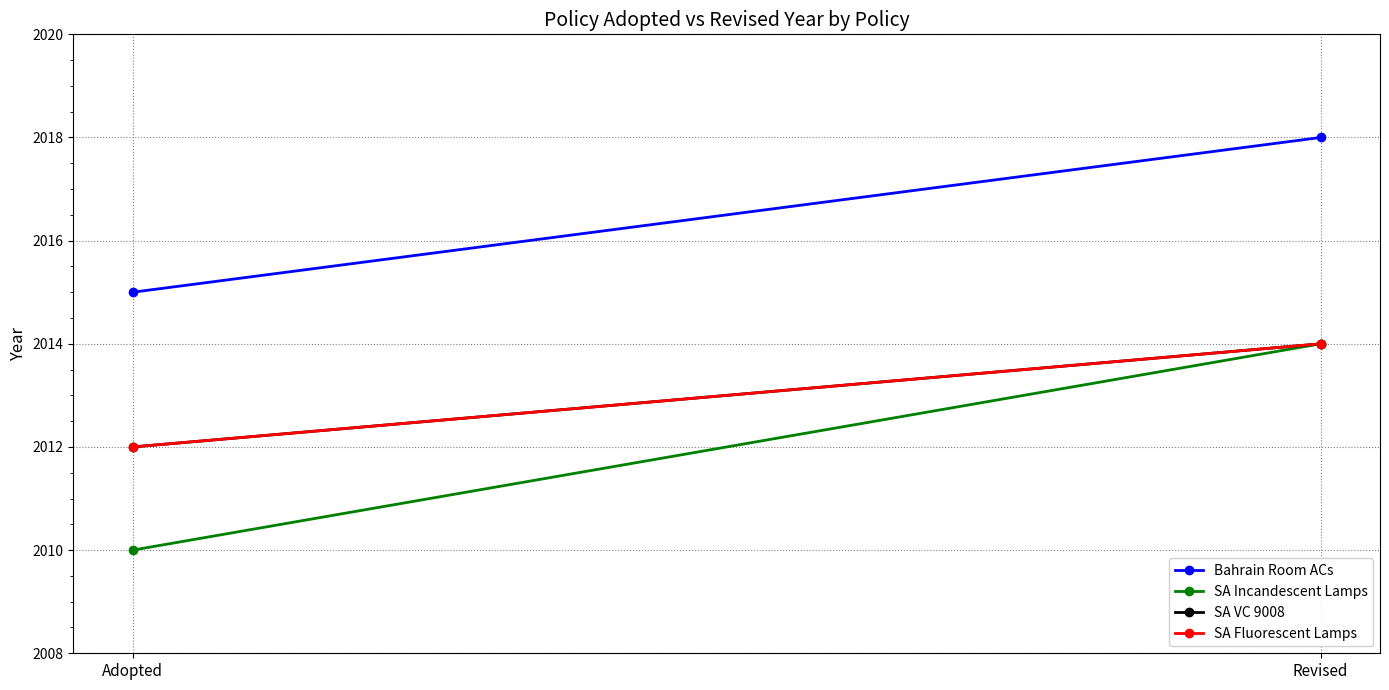

Which series has the widest spread of values?

SA Incandescent Lamps